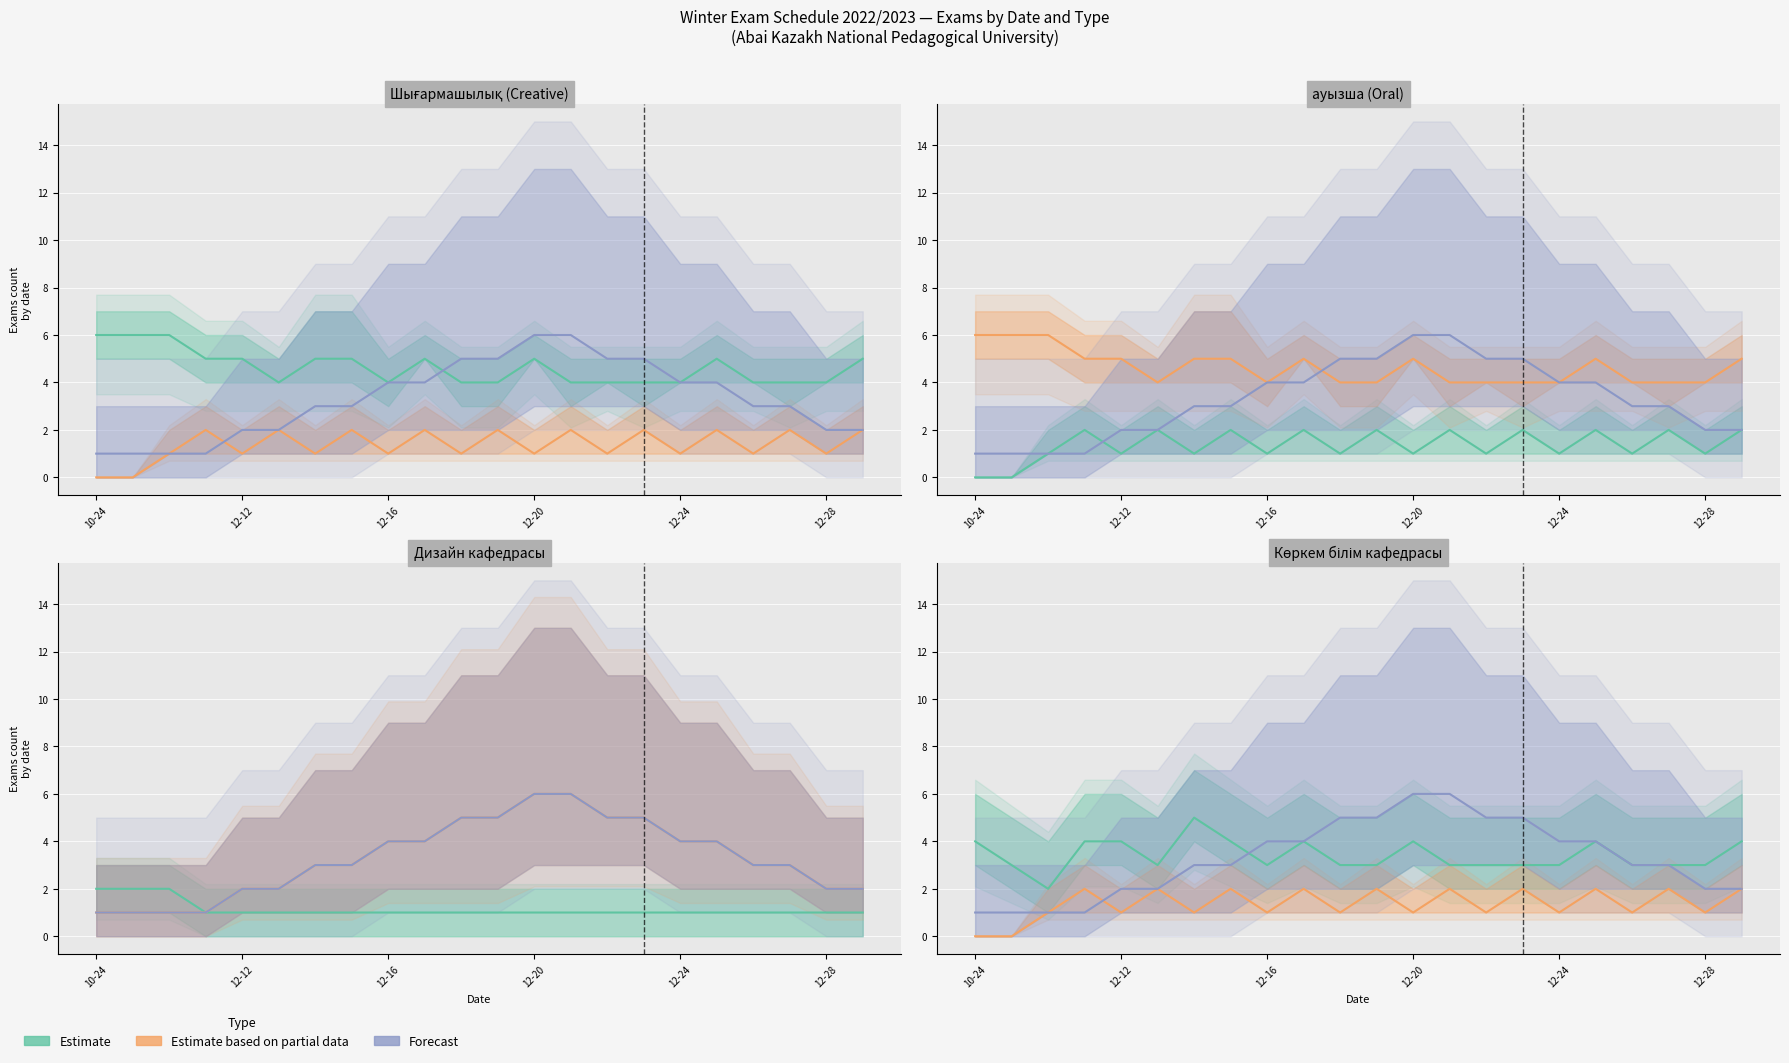

What is the difference between the maximum and second lowest values in the Forecast series?

5